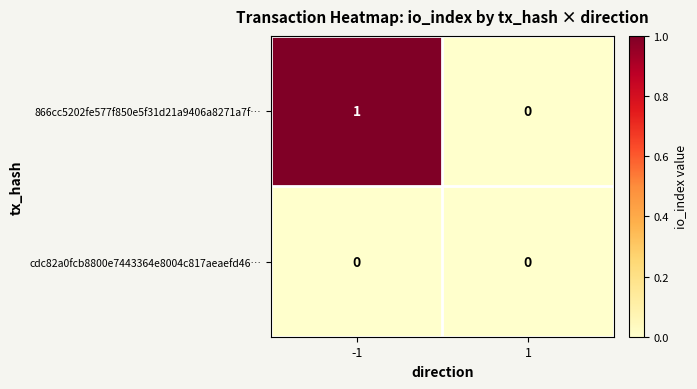

Between -1 and 1, which series saw the biggest shift?

866cc5202fe577f850e5f31d21a9406a8271a7f…